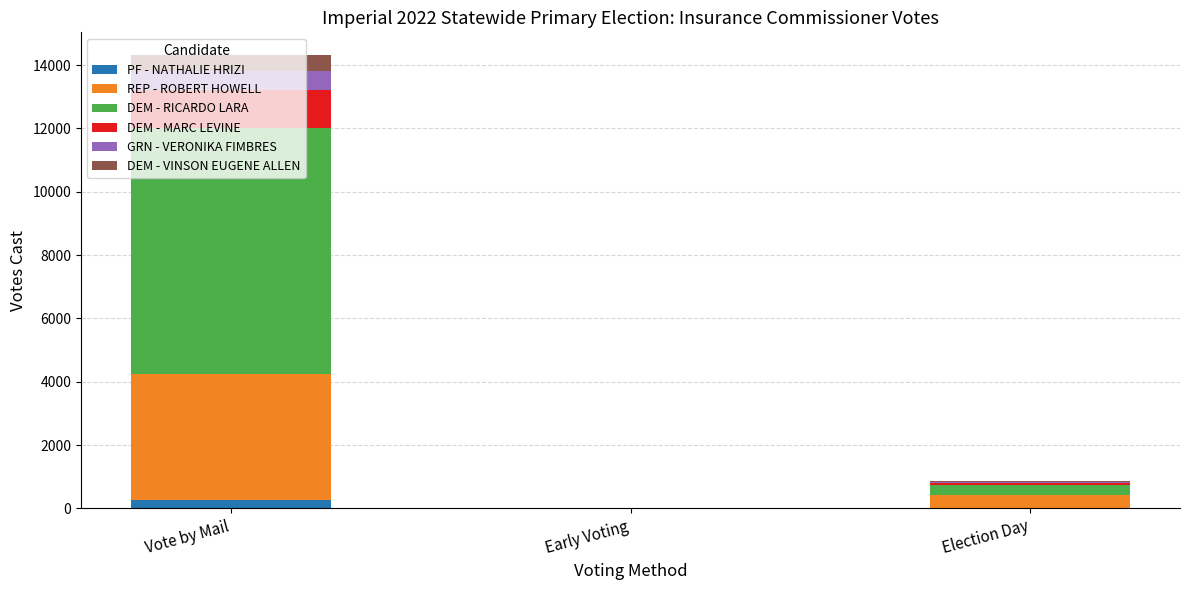

At which category is the sum across all series the highest?

Vote by Mail